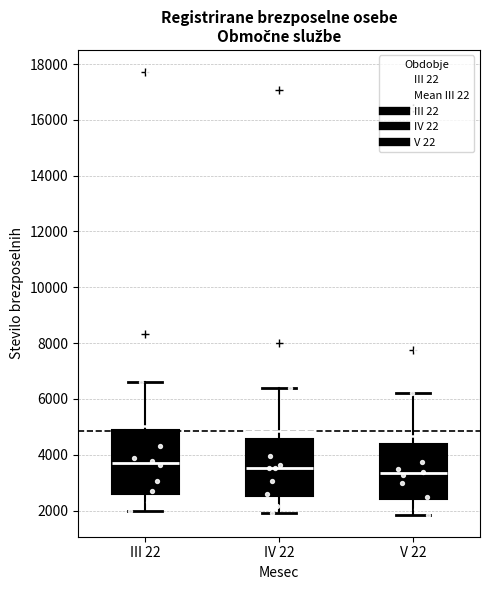

Where does the upper whisker of the box for III 22 end on the y-axis? The values are not printed on the chart, so give them approximately, as read against the axis.

6600